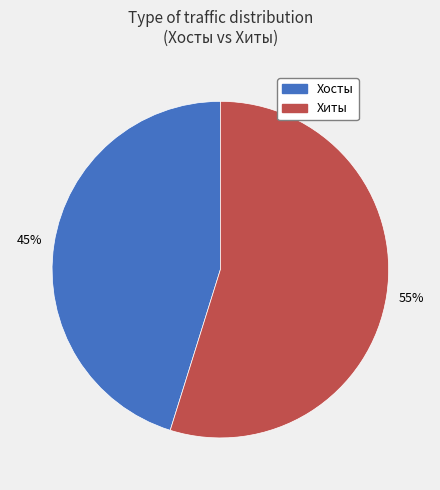

Does Хиты account for over 50% of the chart?

Yes